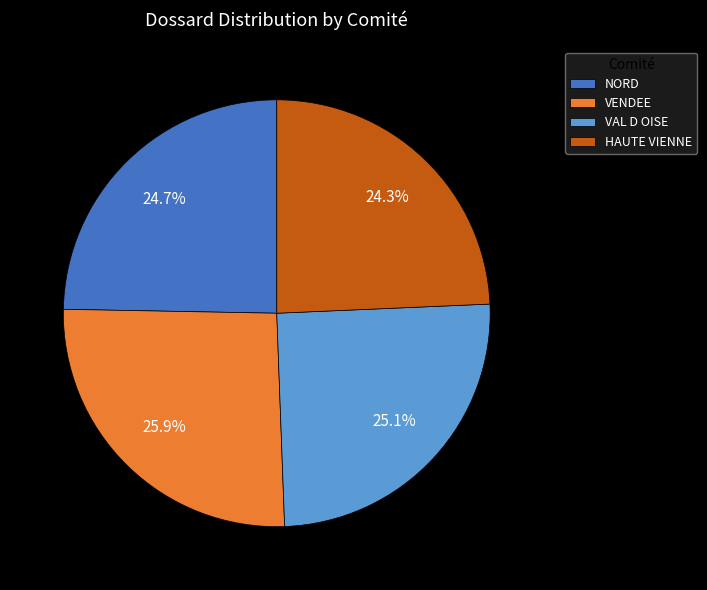

Is there a majority slice in this chart?

No